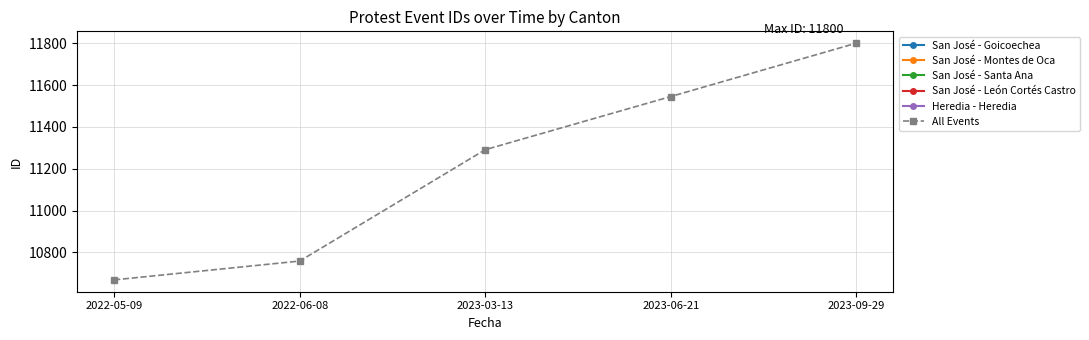

Is this an area chart (filled region under the line)?

No